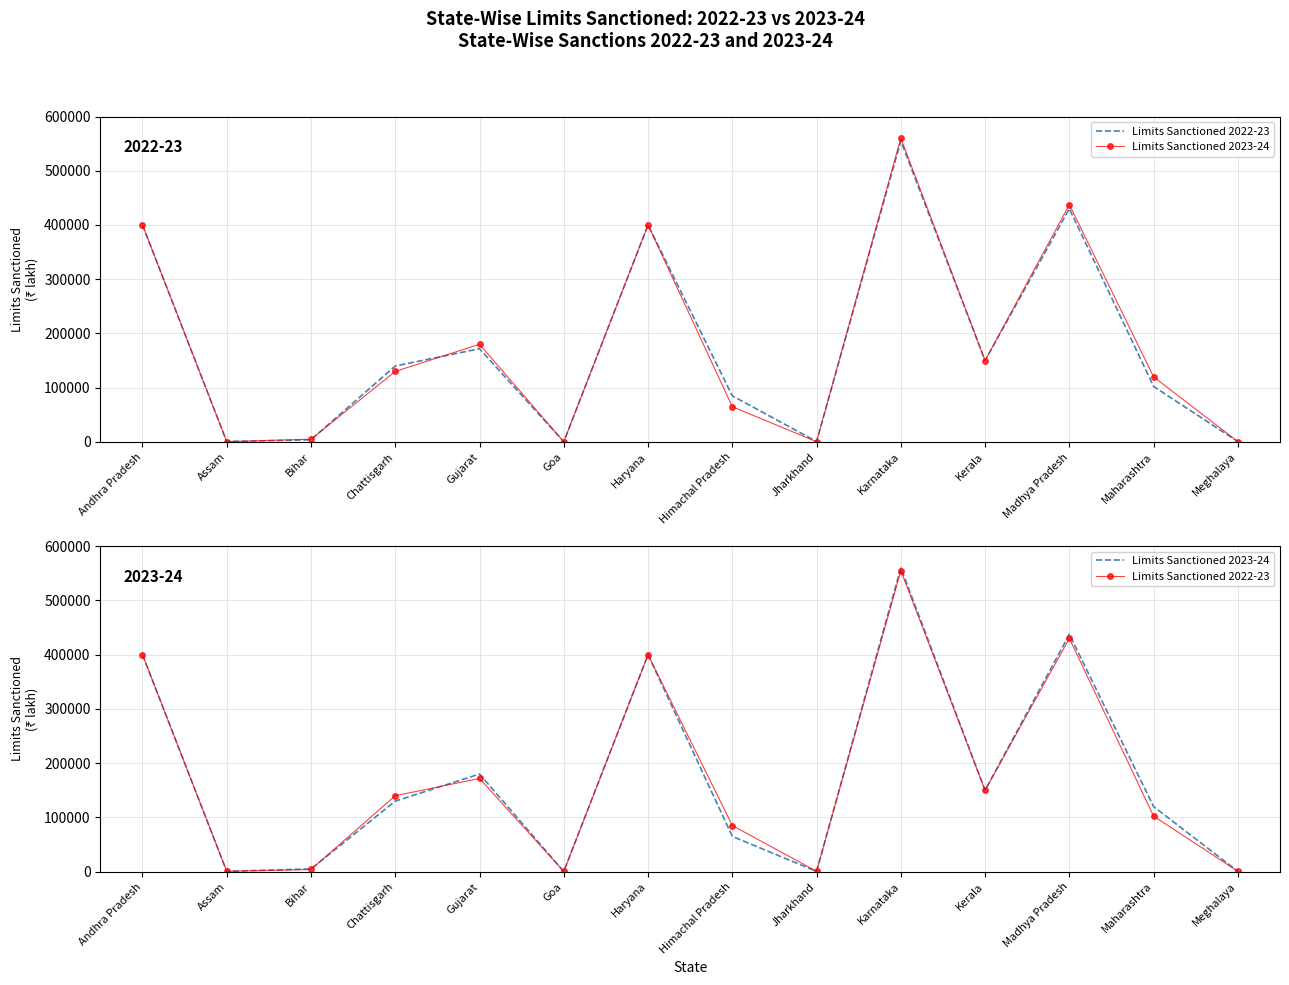

How many interior local valleys does the Limits Sanctioned 2023-24 series have?

4